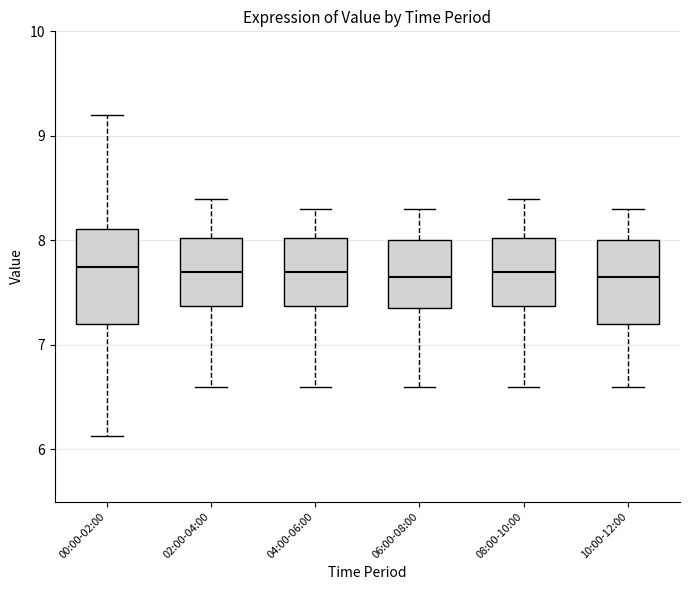

Comparing the boxes themselves (not the whiskers), which one is the tallest?

00:00-02:00